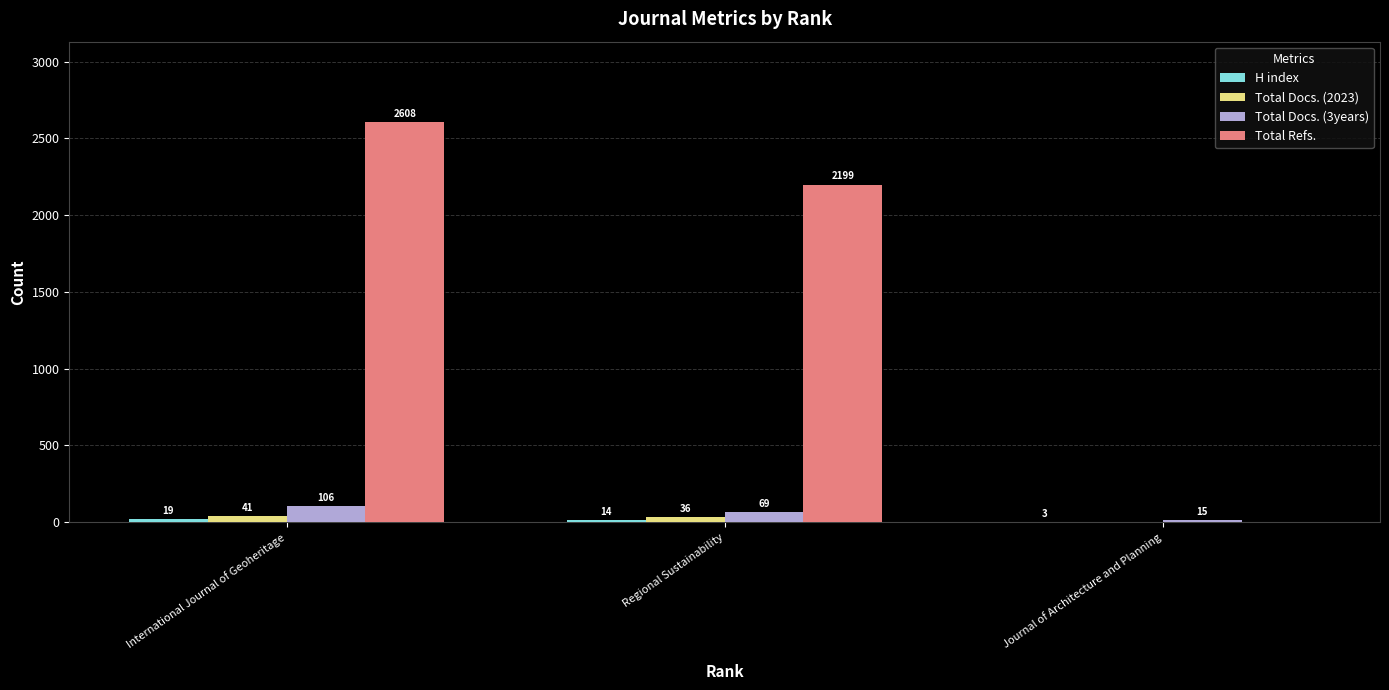

What is the difference between the Total Refs. values at International Journal of Geoheritage and Regional Sustainability?

409